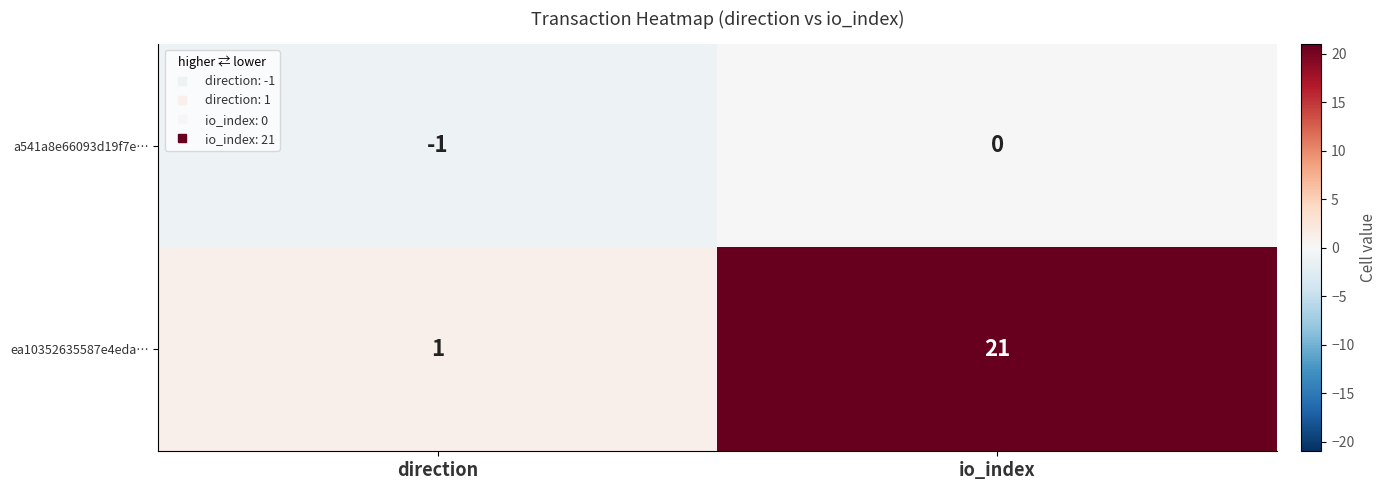

Read the ea10352635587e4eda… value at io_index, to the nearest 5.

20